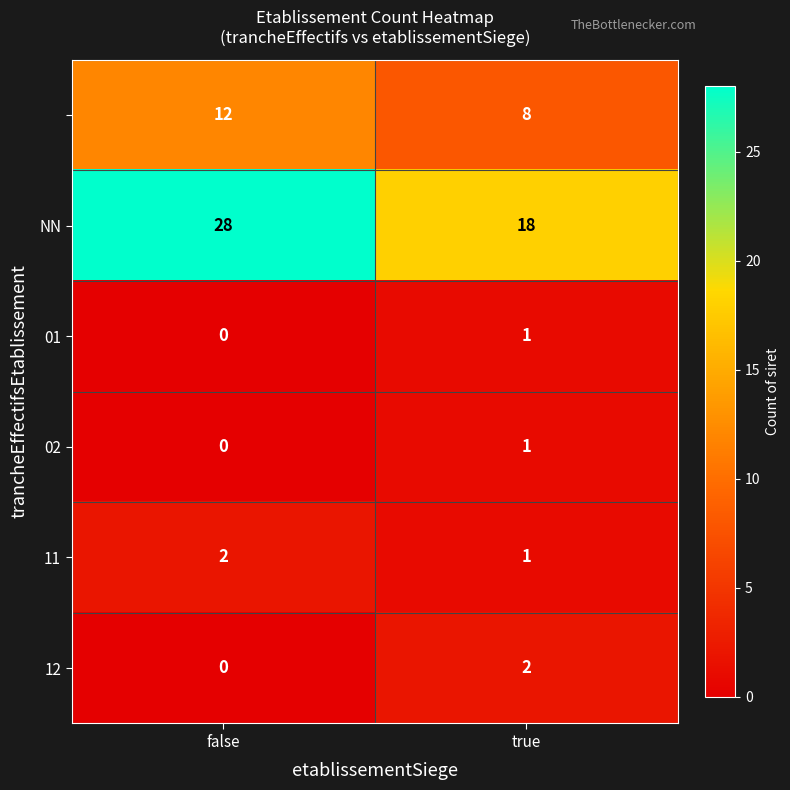

What is the spread (max minus min) of values at true?

17